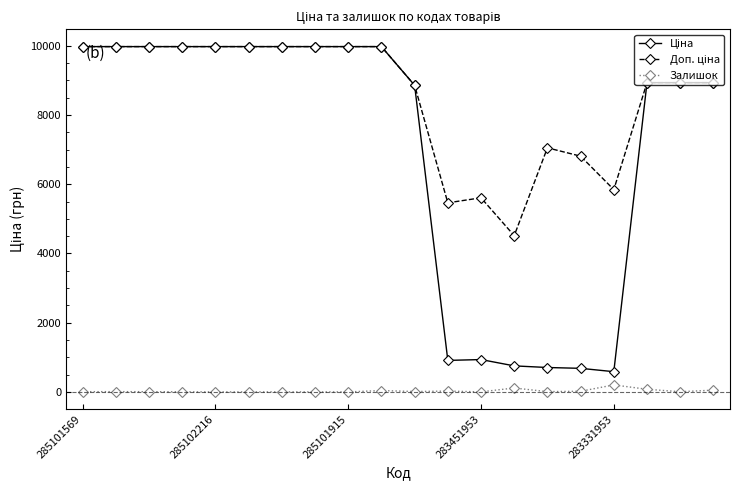

What is the greatest value displayed?

9975.0